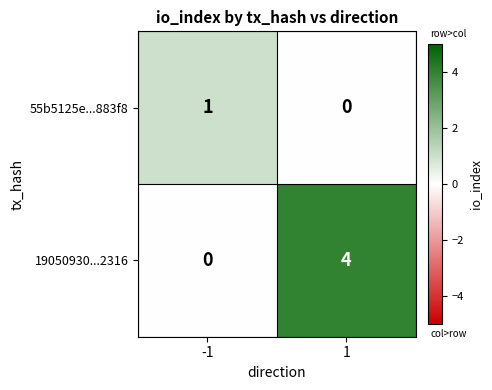

Between -1 and 1, which series saw the biggest shift?

19050930...2316